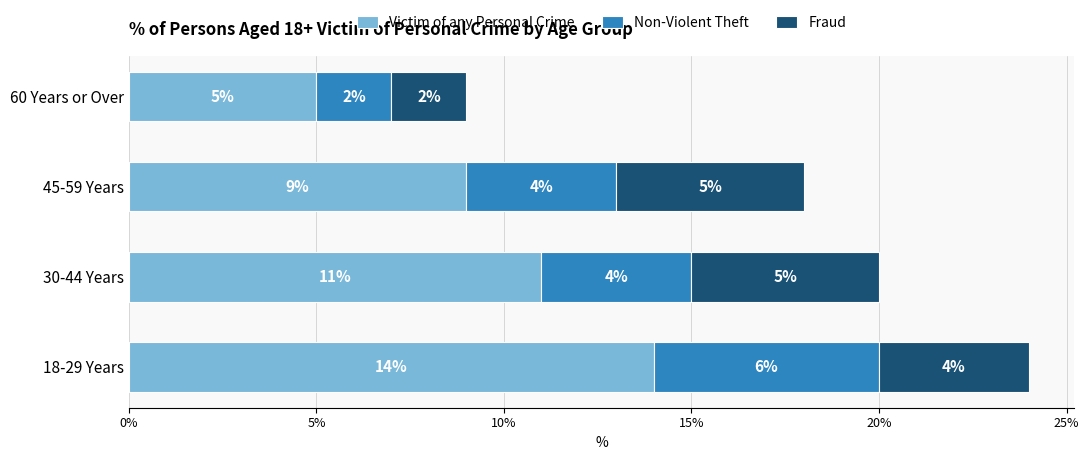

What is the total value across all series at 18-29 Years?

24